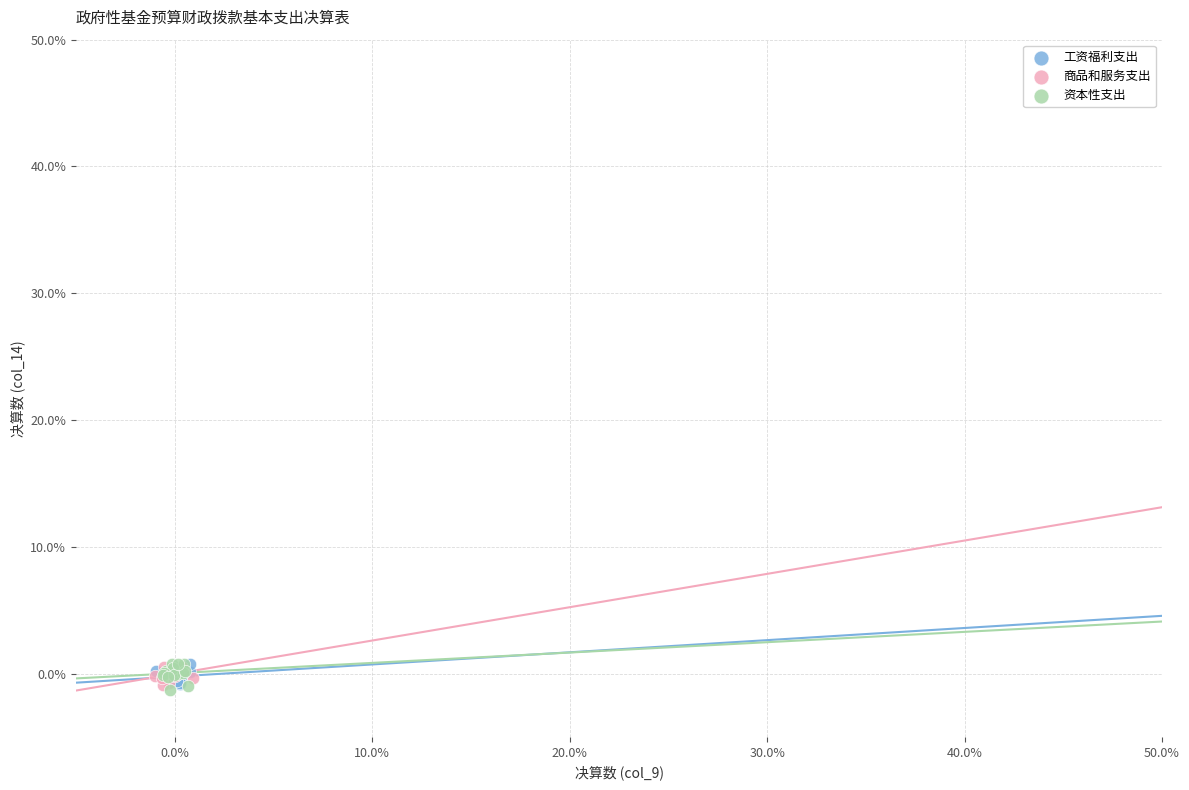

What are all the series names shown in the legend?

工资福利支出, 商品和服务支出, 资本性支出